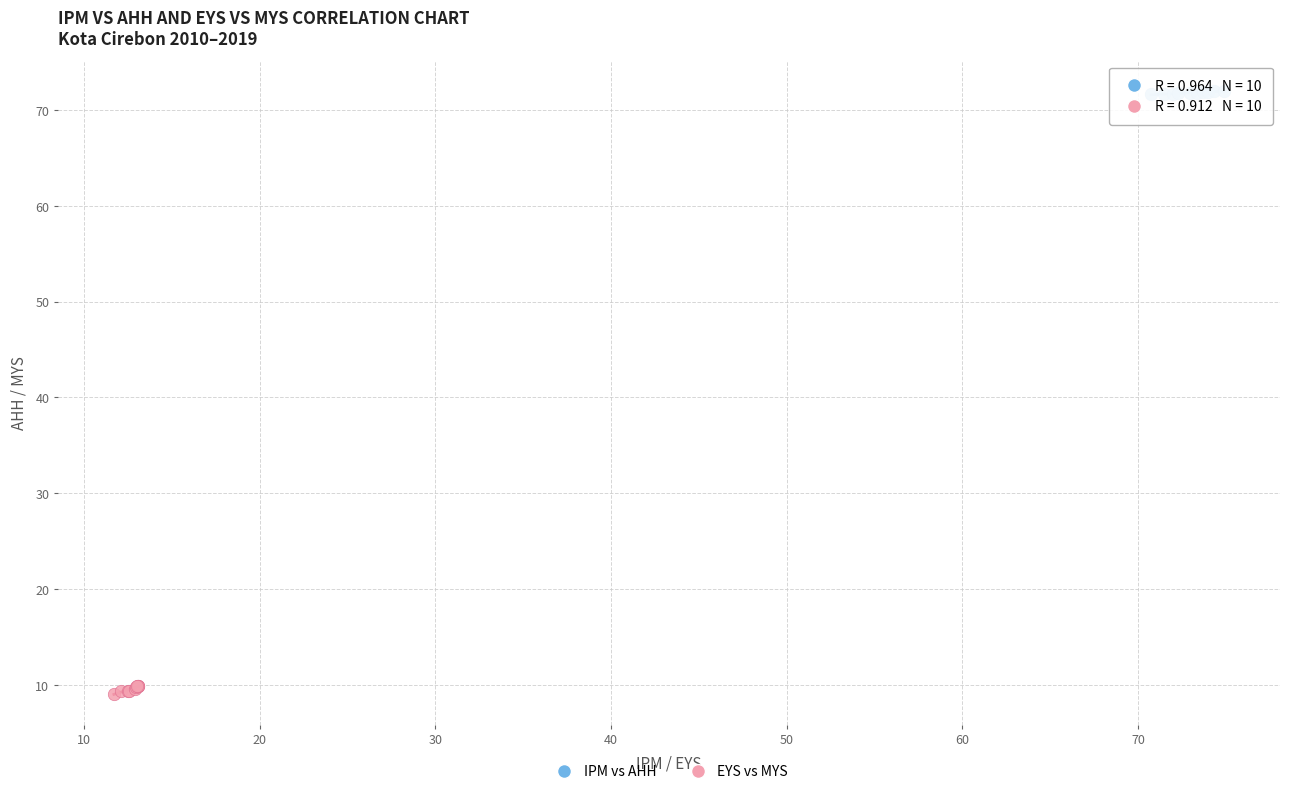

Which series reaches the maximum Y coordinate?

IPM vs AHH